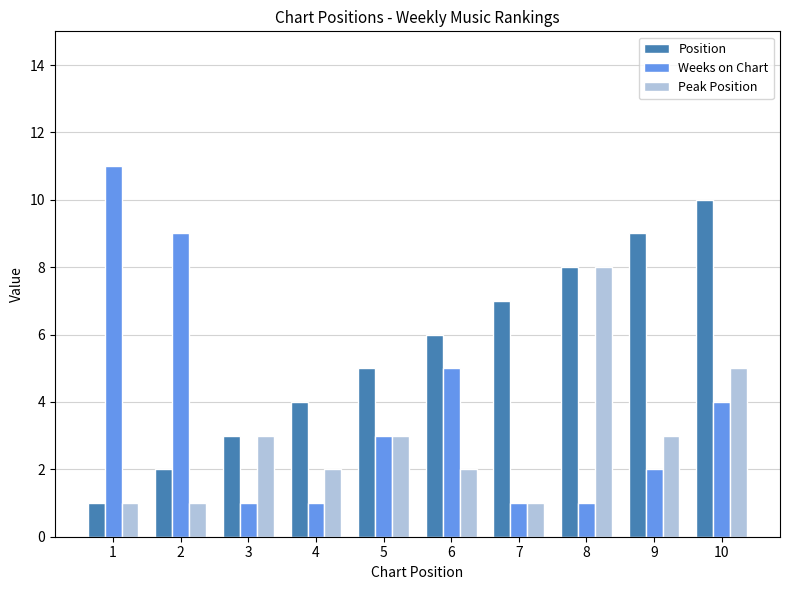

Which category has the highest value in the Position series?

10